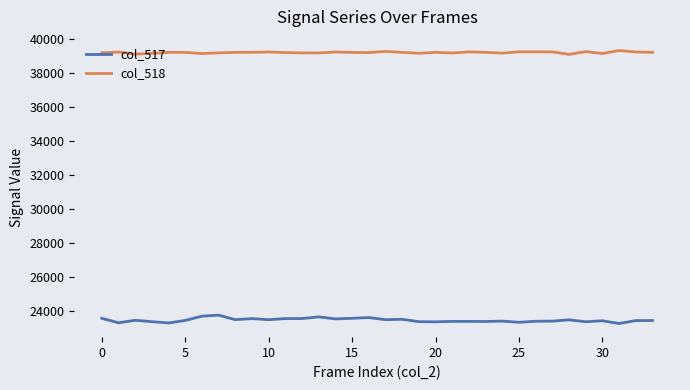

True or false: col_517 has more than 1 interior local peaks.

True